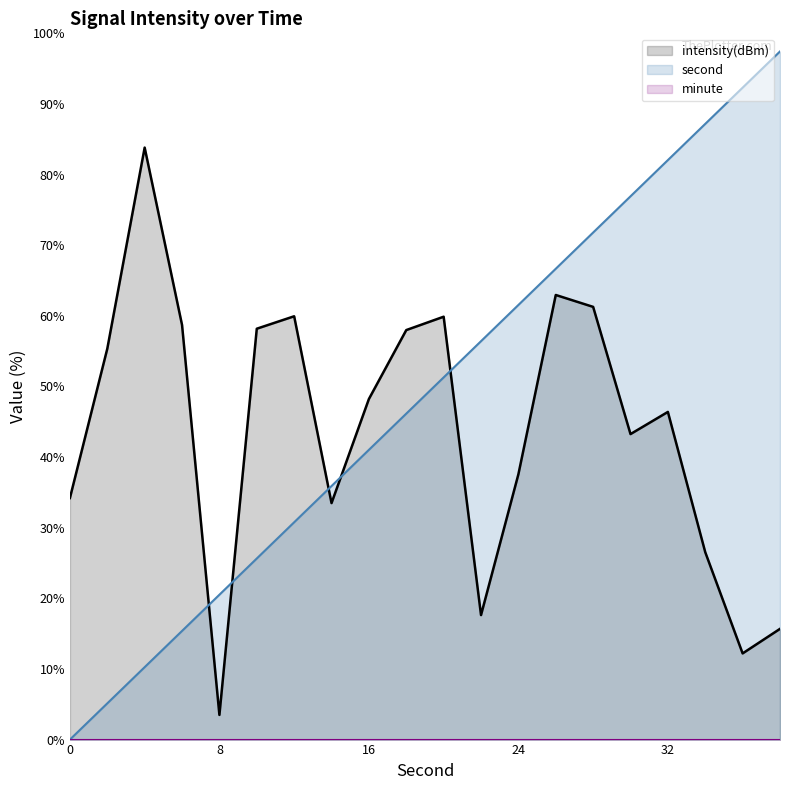

Reading left to right, list all the values displayed in this chart.

intensity(dBm): 34.2	55.3	83.8	58.7	3.5	58.2	59.9	33.5	48.2	58.0	59.9	17.6	37.6	63.0	61.3	43.3	46.4	26.5	12.2	15.7
second: 0.0	5.1	10.3	15.4	20.5	25.6	30.8	35.9	41.0	46.2	51.3	56.4	61.5	66.7	71.8	76.9	82.1	87.2	92.3	97.4